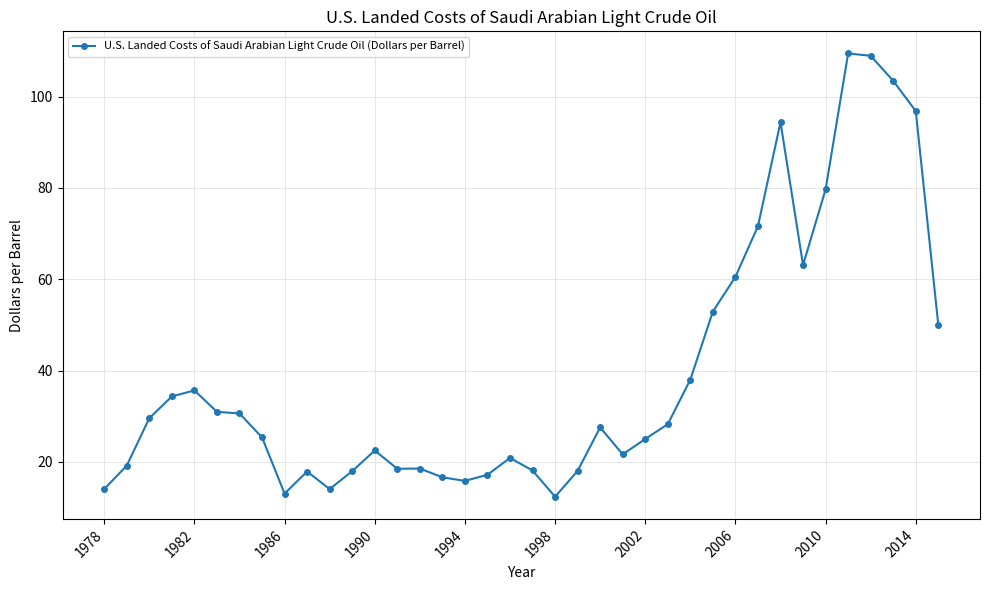

What is the minimum value shown in the chart?

12.4